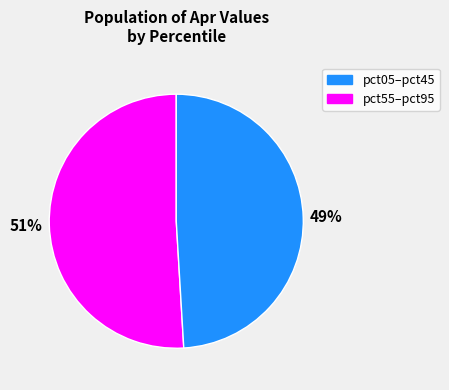

How many segments does this pie chart have?

2